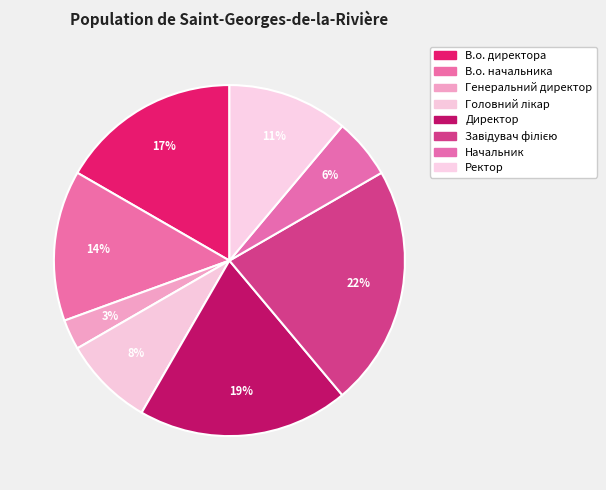

Is Начальник the majority of the pie?

No